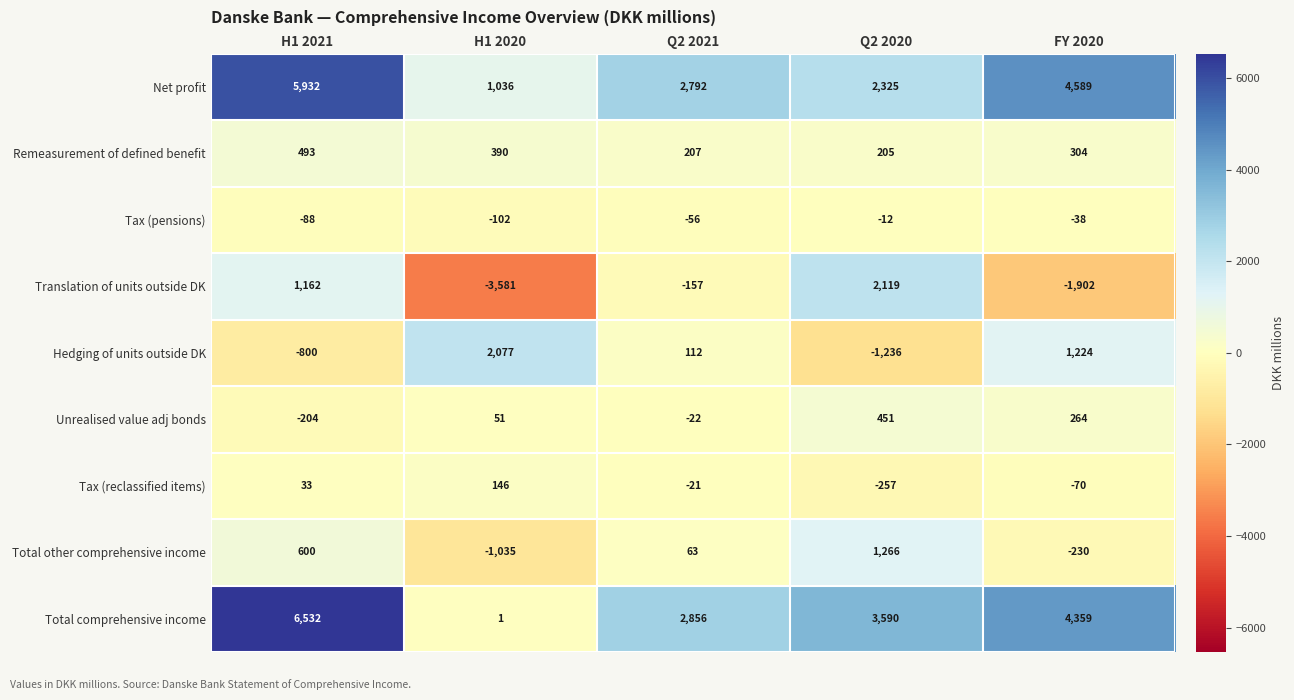

At which category is the sum across all series the highest?

H1 2021